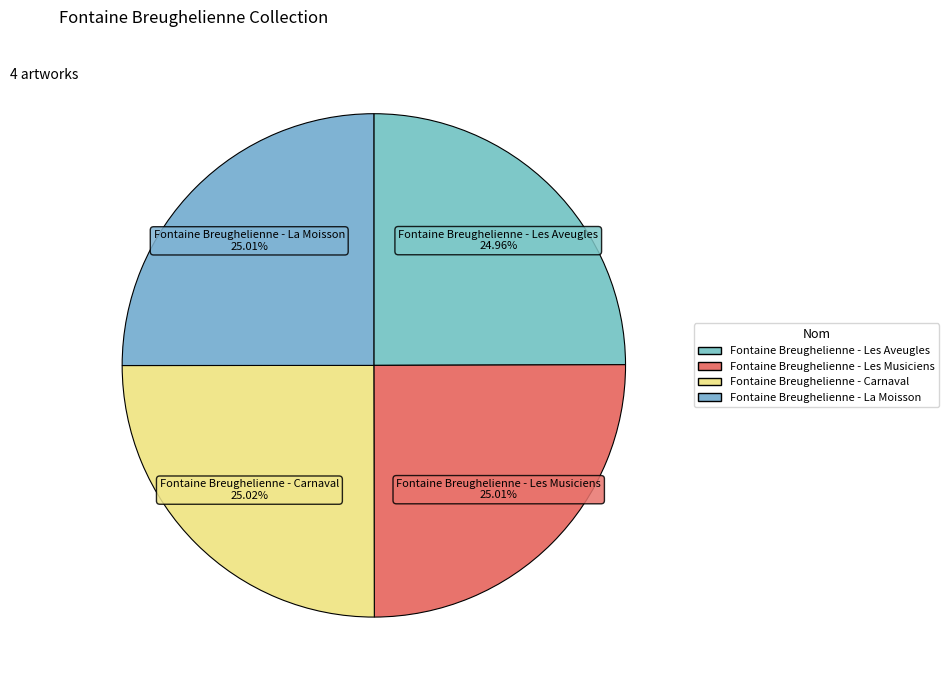

Count the number of slices in the pie.

4